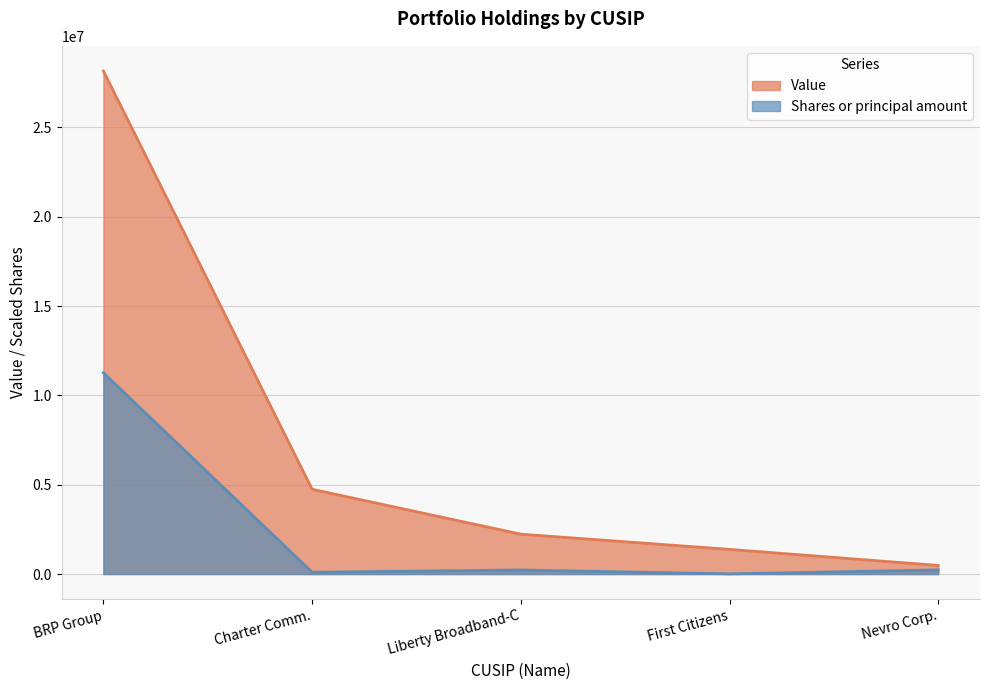

Which series changed the most between Charter Comm. and Nevro Corp.?

Value